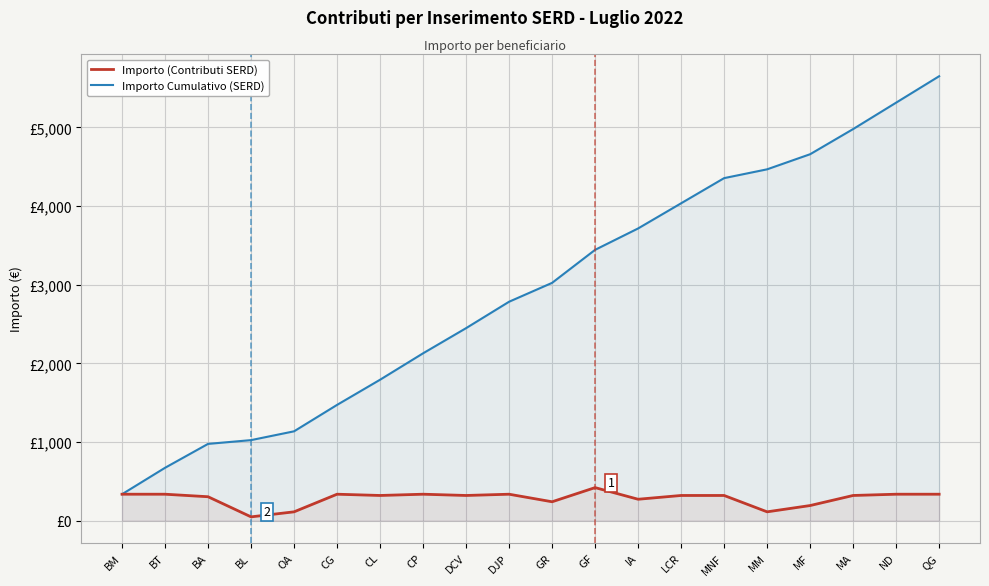

What is the total value across all series at BL?

1072